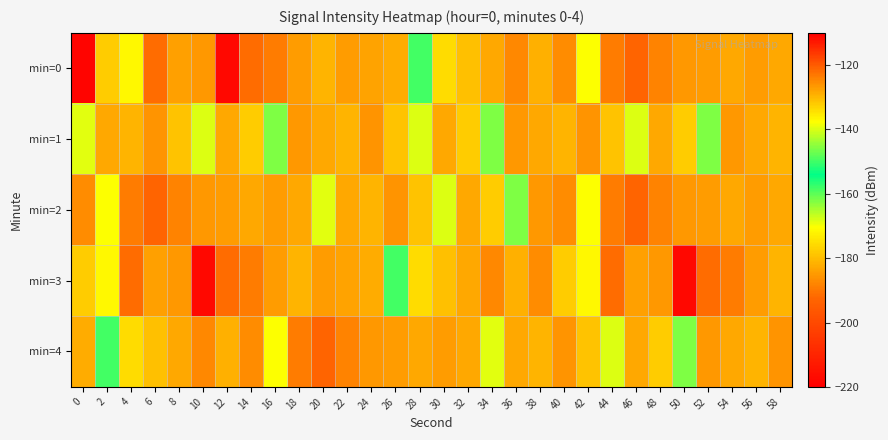

At which category is the sum across all series the highest?

12